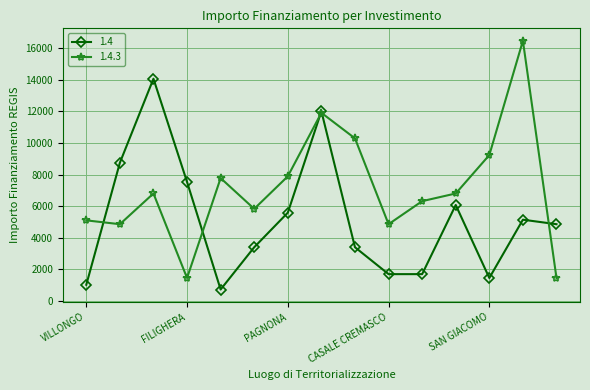

Rank the series by their maximum value, from lowest to highest.

1.4, 1.4.3